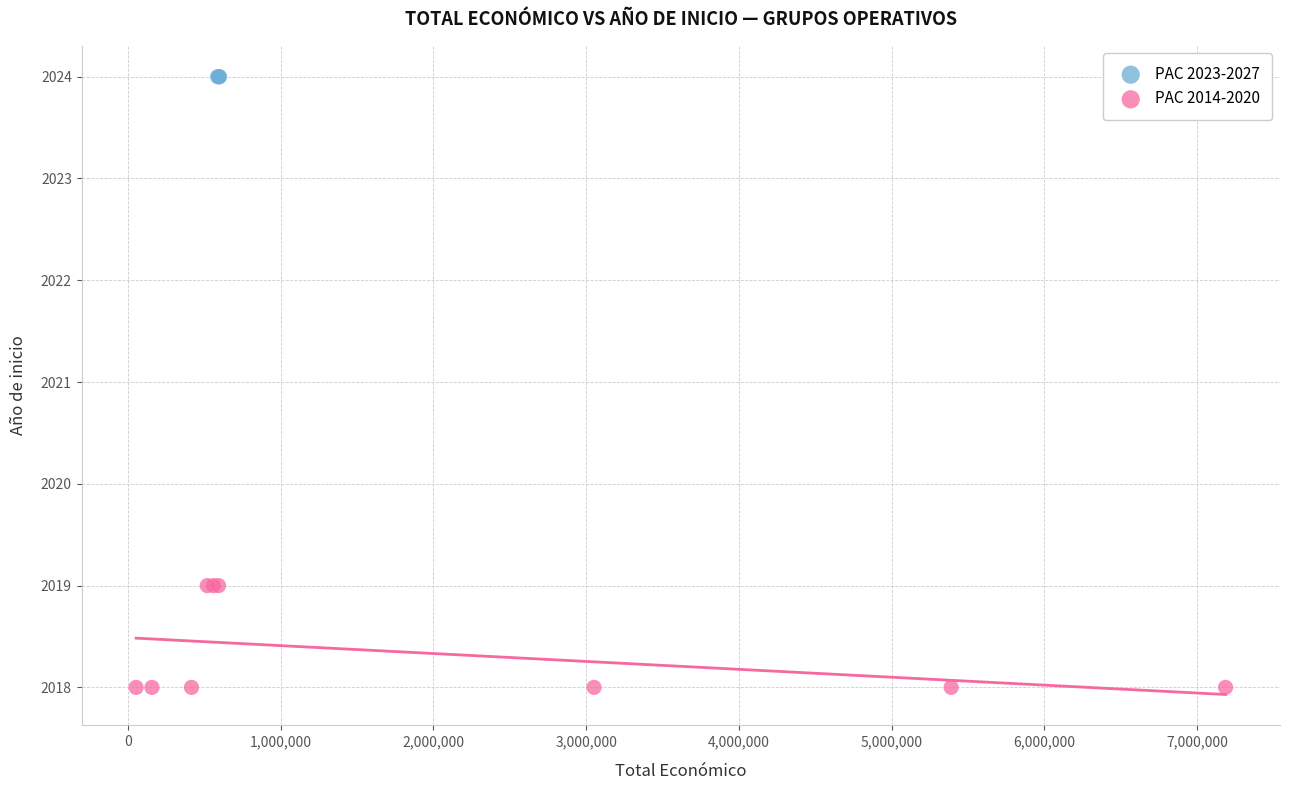

Which series reaches the maximum Y coordinate?

PAC 2023-2027